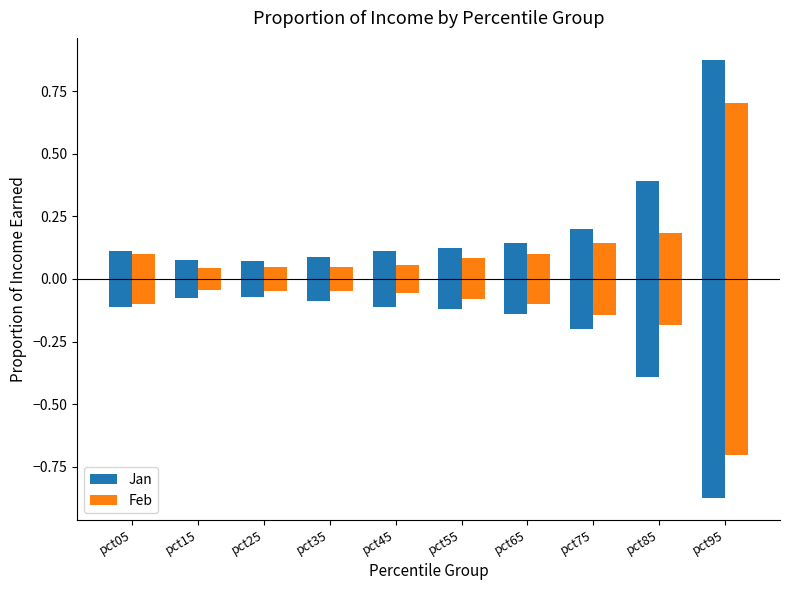

What is the difference between the Feb values at pct25 and pct75?

0.1